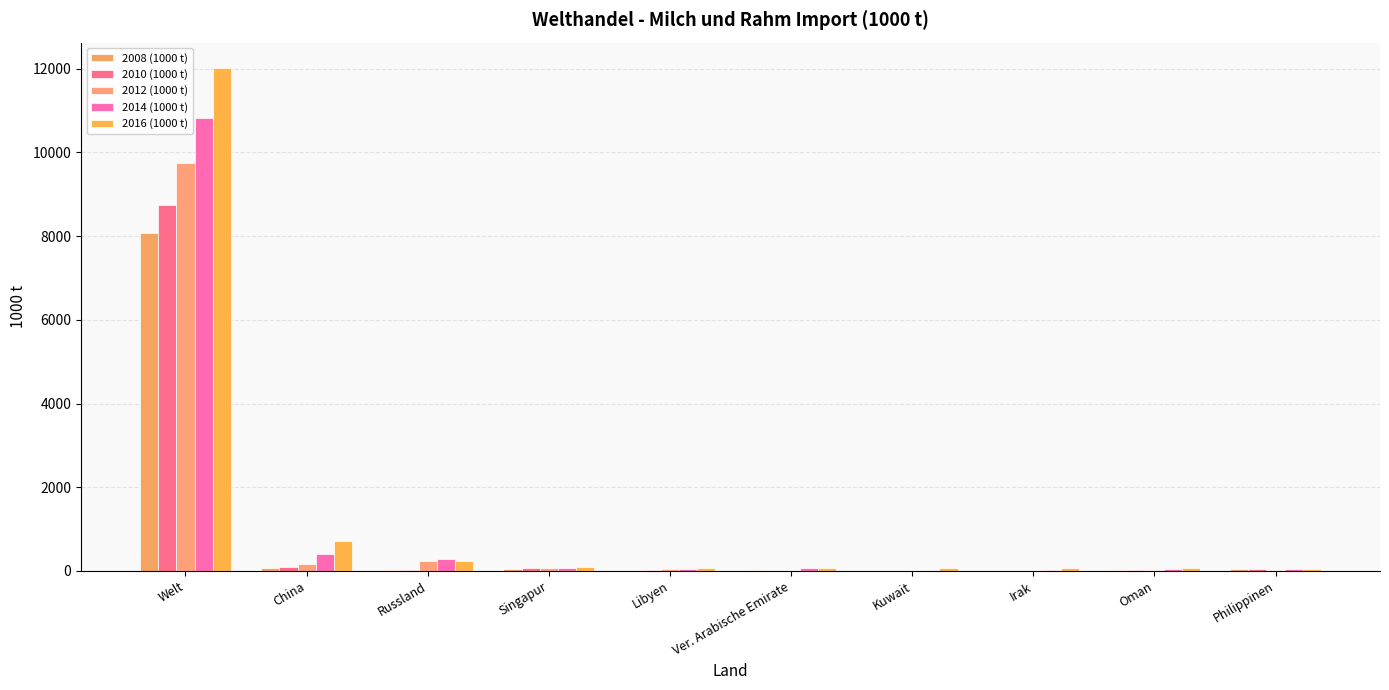

Read the 2014 (1000 t) value at Kuwait.

6.4